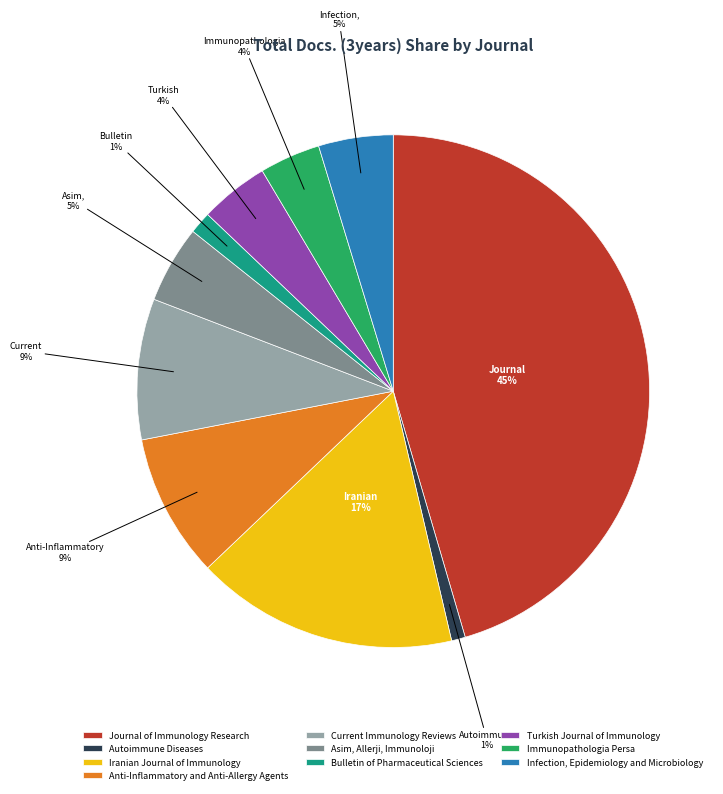

Count the number of slices in the pie.

10